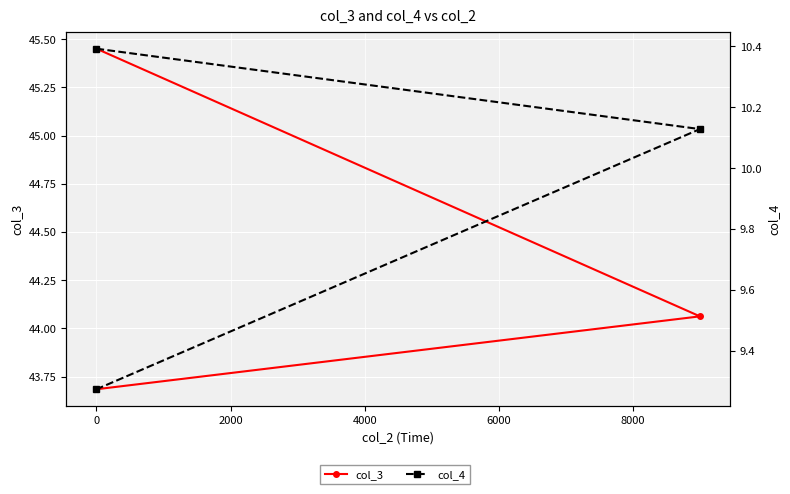

What is the sum of all col_4 values?

29.8